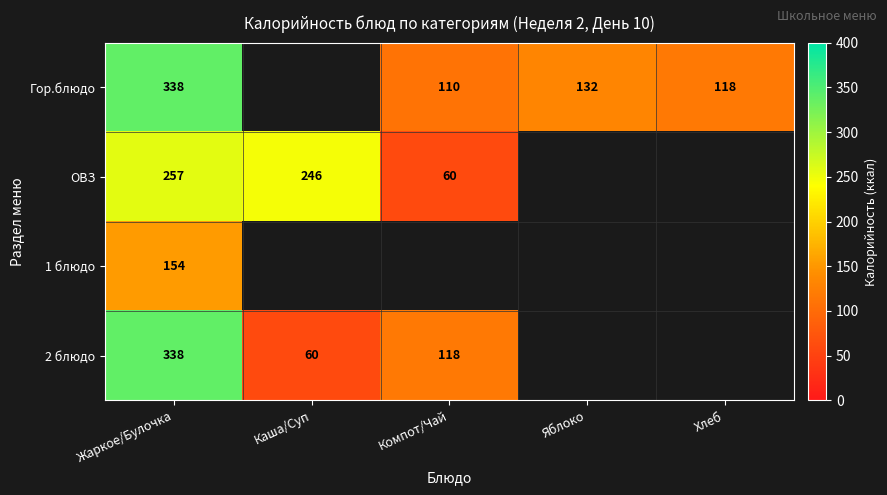

Is it true that 1 блюдо equals 154 at Жаркое/Булочка?

True